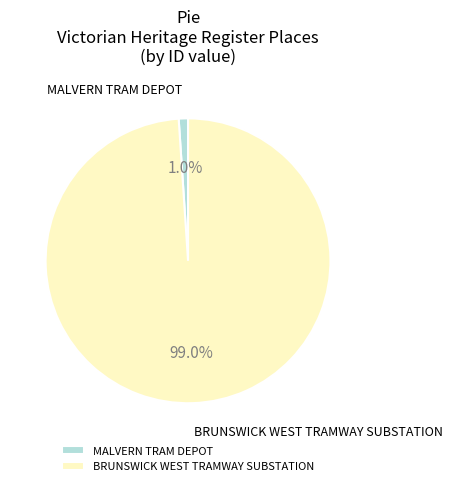

Do MALVERN TRAM DEPOT and BRUNSWICK WEST TRAMWAY SUBSTATION together represent more than half of the pie?

Yes